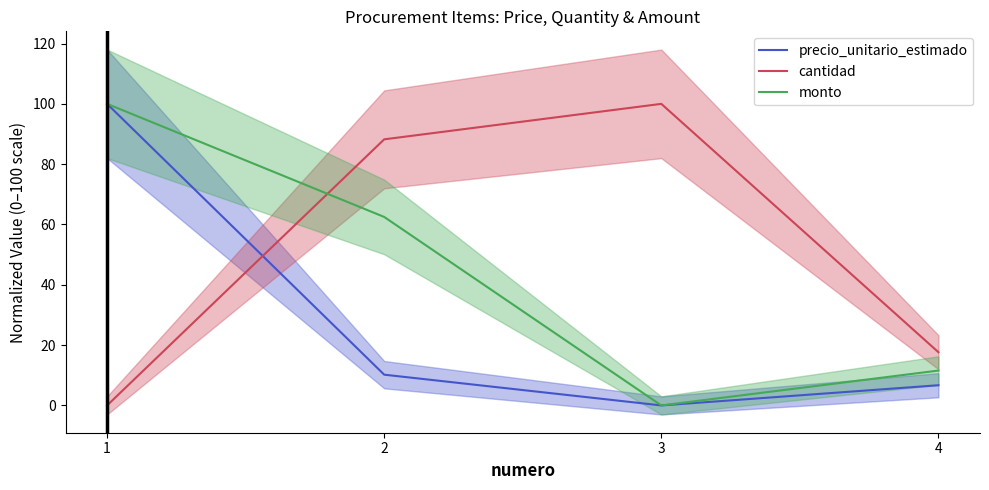

Does the chart display data point markers on the line(s)?

No